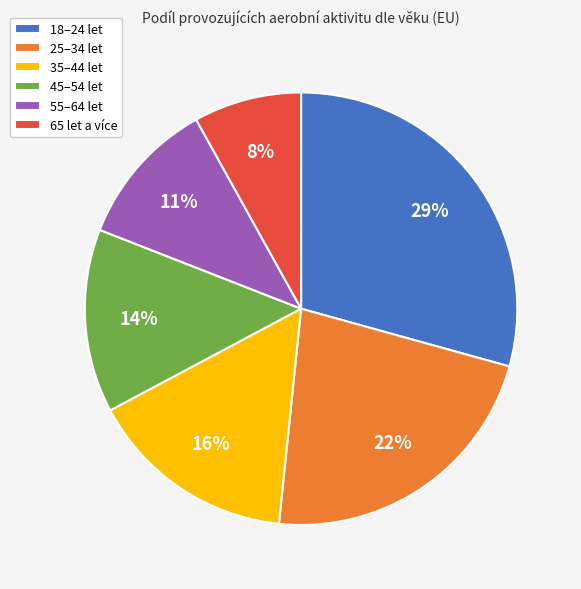

Combined, do 65 let a více and 45–54 let account for over 50%?

No